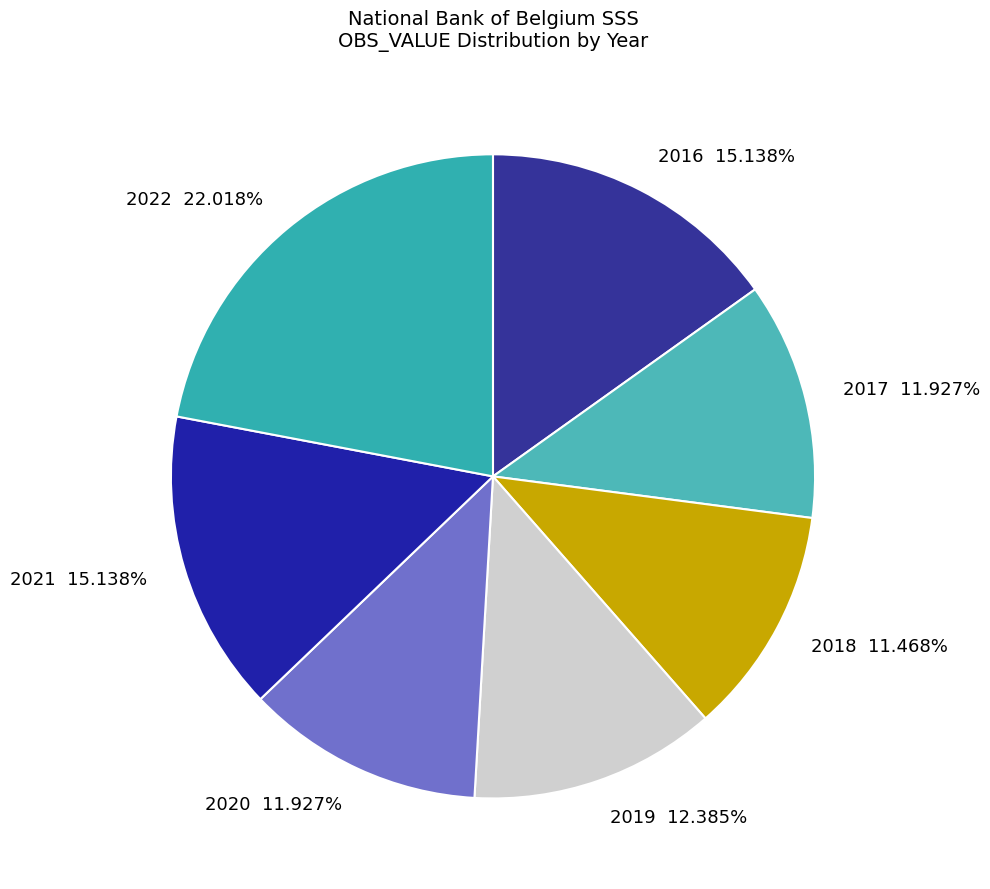

Is 2020 the majority of the pie?

No